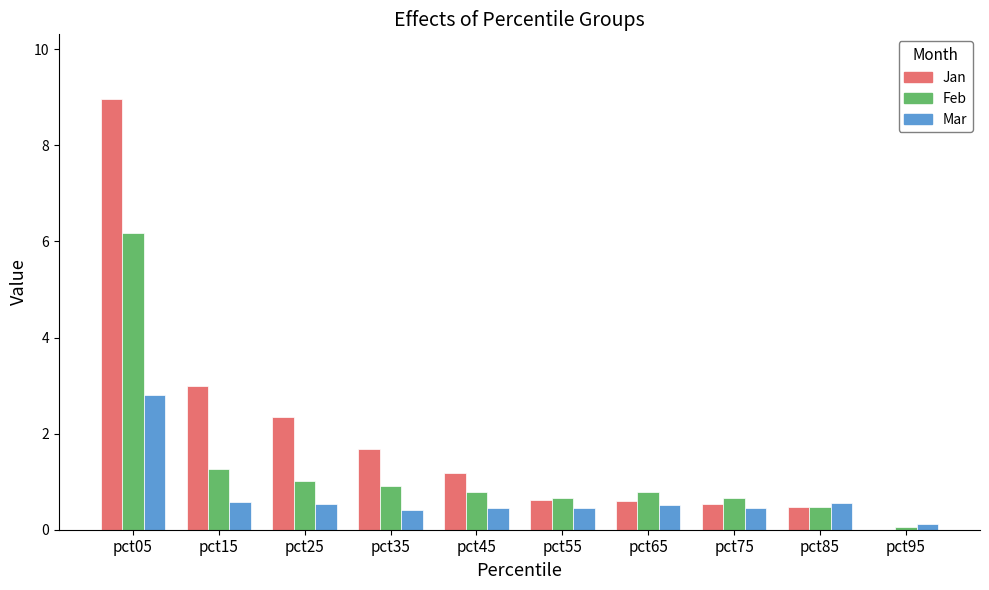

Which series changed the most between pct25 and pct85?

Jan